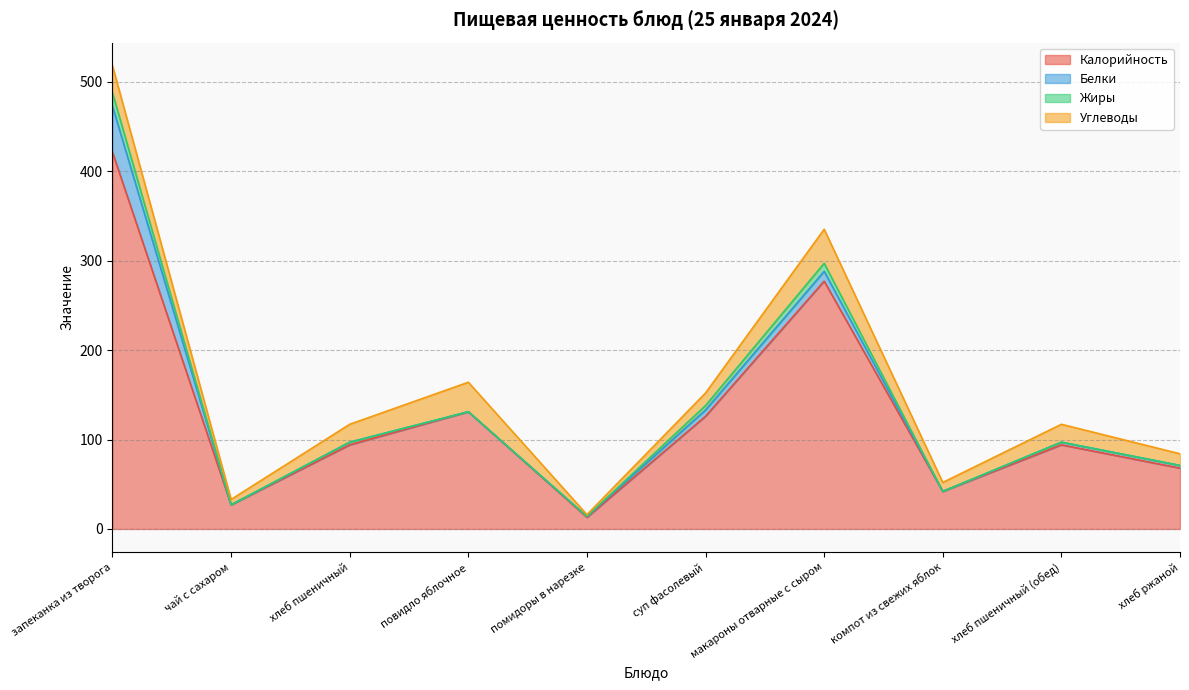

What position from the left is хлеб ржаной?

10